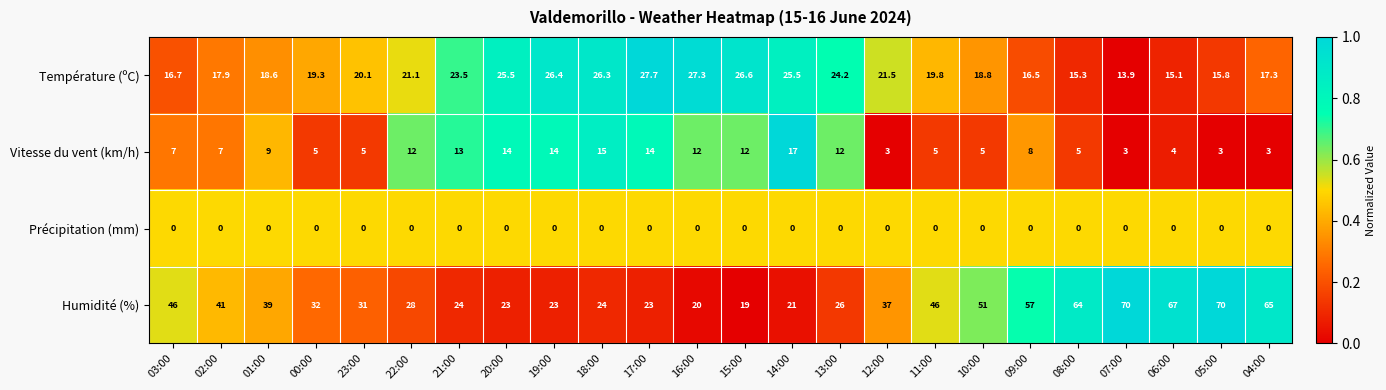

What is the approximate value of Température (ºC) at 12:00?

21.5